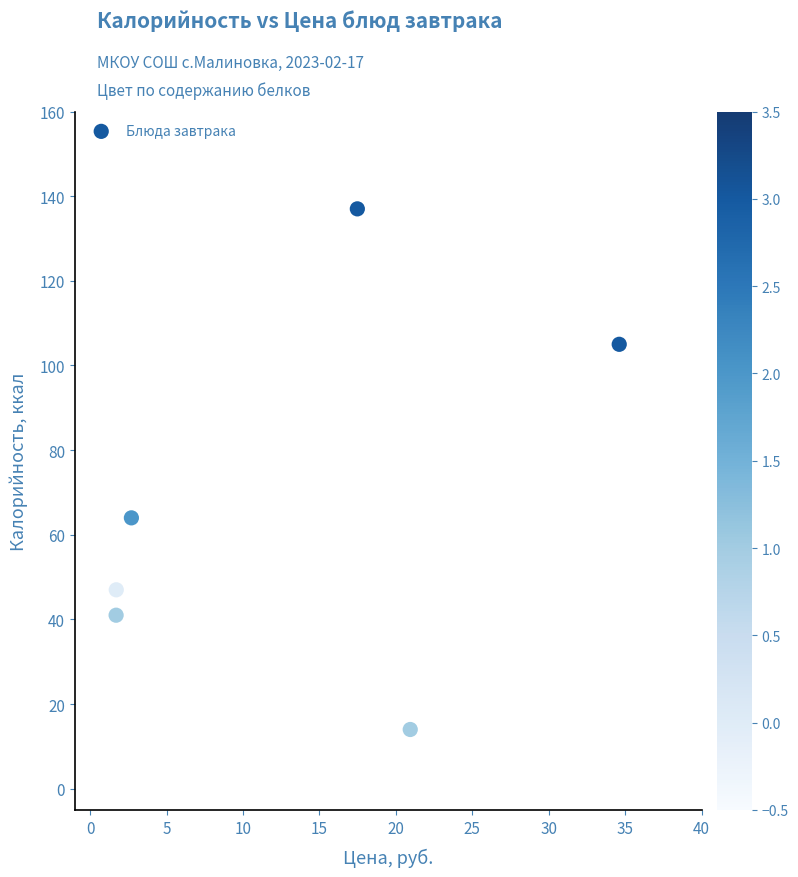

What is the average Y value?

68